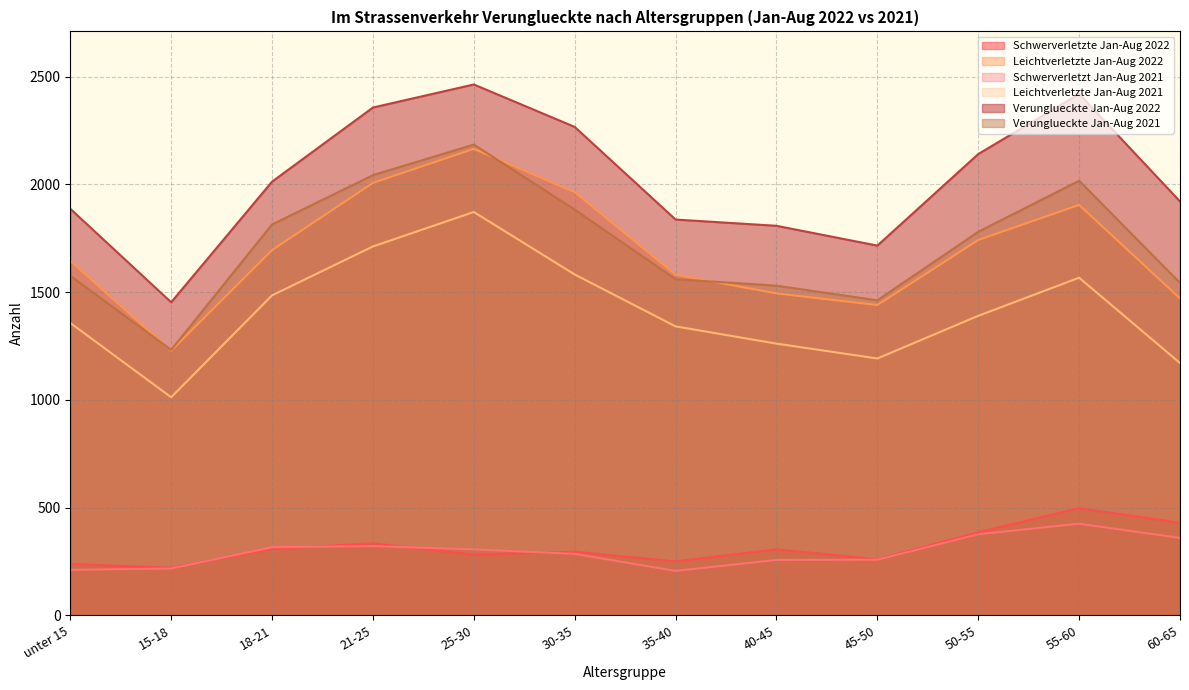

Rank the series by their maximum value, from lowest to highest.

Schwerverletzt Jan-Aug 2021, Schwerverletzte Jan-Aug 2022, Leichtverletzte Jan-Aug 2021, Leichtverletzte Jan-Aug 2022, Verunglueckte Jan-Aug 2021, Verunglueckte Jan-Aug 2022